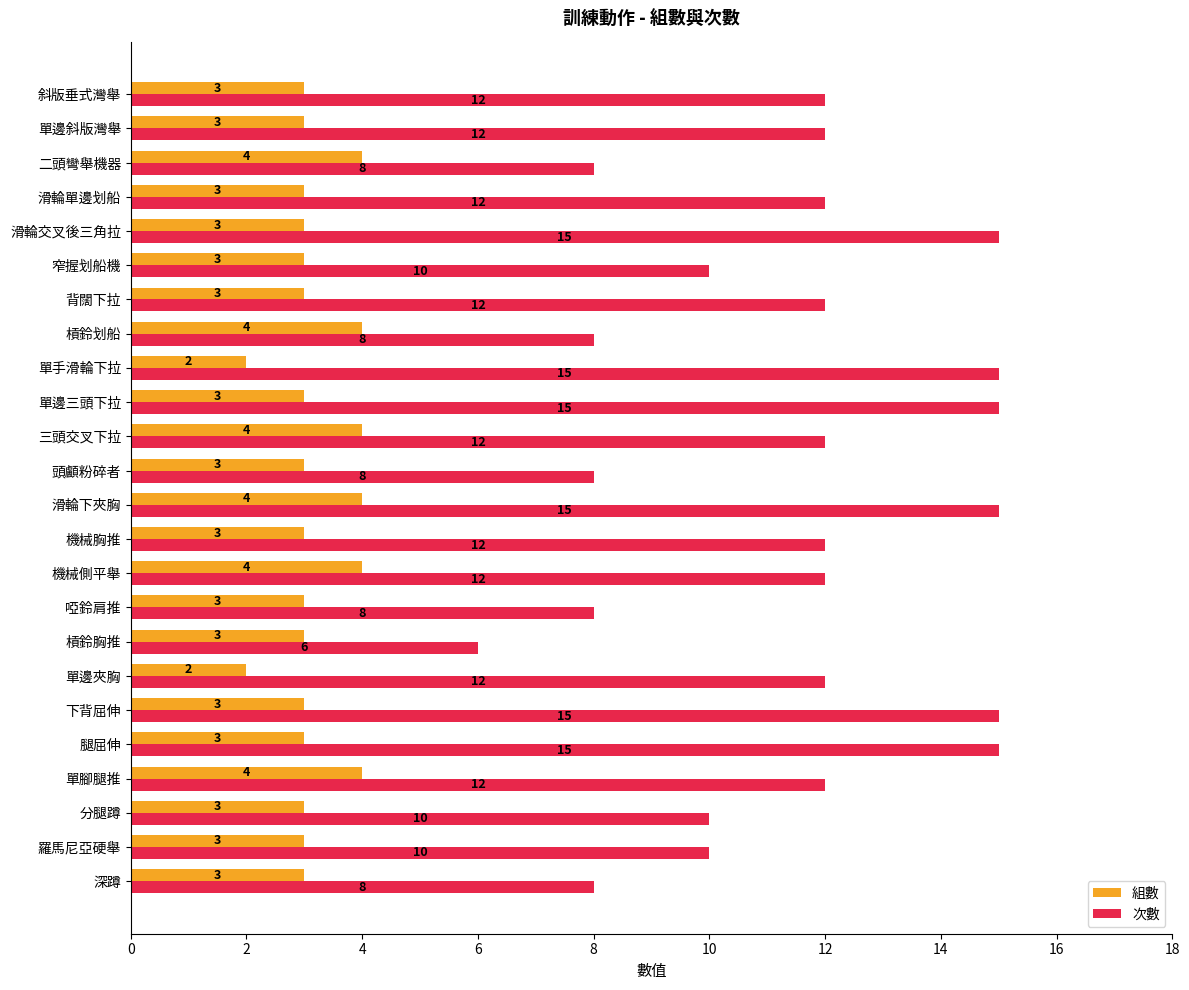

List the series in order of their overall mean, lowest first.

組數, 次數